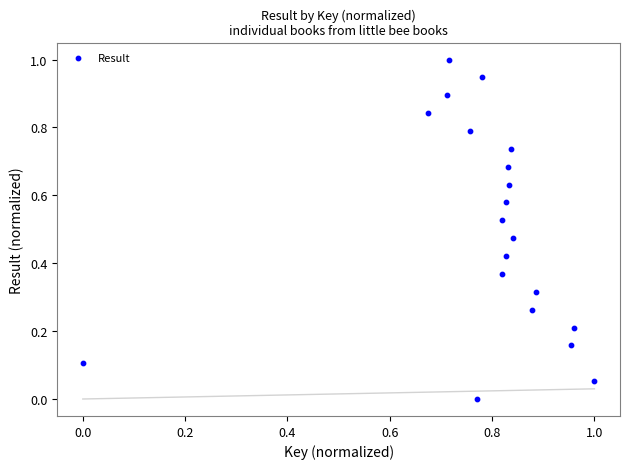

What is the range of Y values (max minus min)?

1.0